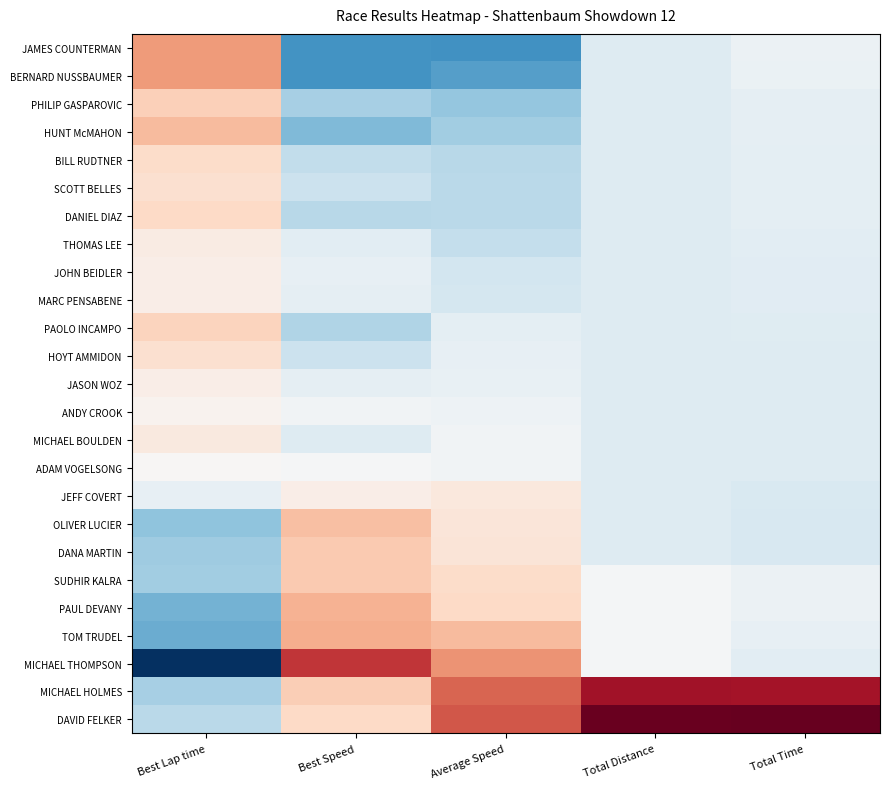

Reading left to right, what are all the values shown in this chart?

JAMES COUNTERMAN: Best Lap time=-1.6	Best Speed=1.6	Average Speed=1.6	Total Distance=0.3	Total Time=0.2
BERNARD NUSSBAUMER: Best Lap time=-1.6	Best Speed=1.6	Average Speed=1.5	Total Distance=0.3	Total Time=0.2
PHILIP GASPAROVIC: Best Lap time=-0.9	Best Speed=0.9	Average Speed=1.0	Total Distance=0.3	Total Time=0.2
HUNT McMAHON: Best Lap time=-1.2	Best Speed=1.2	Average Speed=0.9	Total Distance=0.3	Total Time=0.2
BILL RUDTNER: Best Lap time=-0.7	Best Speed=0.7	Average Speed=0.7	Total Distance=0.3	Total Time=0.3
SCOTT BELLES: Best Lap time=-0.6	Best Speed=0.6	Average Speed=0.7	Total Distance=0.3	Total Time=0.3
DANIEL DIAZ: Best Lap time=-0.7	Best Speed=0.7	Average Speed=0.7	Total Distance=0.3	Total Time=0.3
THOMAS LEE: Best Lap time=-0.3	Best Speed=0.3	Average Speed=0.6	Total Distance=0.3	Total Time=0.3
JOHN BEIDLER: Best Lap time=-0.2	Best Speed=0.2	Average Speed=0.5	Total Distance=0.3	Total Time=0.3
MARC PENSABENE: Best Lap time=-0.3	Best Speed=0.2	Average Speed=0.5	Total Distance=0.3	Total Time=0.3
PAOLO INCAMPO: Best Lap time=-0.8	Best Speed=0.8	Average Speed=0.3	Total Distance=0.3	Total Time=0.3
HOYT AMMIDON: Best Lap time=-0.6	Best Speed=0.6	Average Speed=0.2	Total Distance=0.3	Total Time=0.3
JASON WOZ: Best Lap time=-0.2	Best Speed=0.2	Average Speed=0.2	Total Distance=0.3	Total Time=0.3
ANDY CROOK: Best Lap time=-0.1	Best Speed=0.1	Average Speed=0.1	Total Distance=0.3	Total Time=0.3
MICHAEL BOULDEN: Best Lap time=-0.4	Best Speed=0.3	Average Speed=0.1	Total Distance=0.3	Total Time=0.4
ADAM VOGELSONG: Best Lap time=-0.0	Best Speed=0.0	Average Speed=0.1	Total Distance=0.3	Total Time=0.4
JEFF COVERT: Best Lap time=0.2	Best Speed=-0.2	Average Speed=-0.4	Total Distance=0.3	Total Time=0.4
OLIVER LUCIER: Best Lap time=1.1	Best Speed=-1.1	Average Speed=-0.5	Total Distance=0.3	Total Time=0.4
DANA MARTIN: Best Lap time=1.0	Best Speed=-1.0	Average Speed=-0.5	Total Distance=0.3	Total Time=0.4
SUDHIR KALRA: Best Lap time=0.9	Best Speed=-1.0	Average Speed=-0.7	Total Distance=0.1	Total Time=0.2
PAUL DEVANY: Best Lap time=1.3	Best Speed=-1.3	Average Speed=-0.7	Total Distance=0.1	Total Time=0.2
TOM TRUDEL: Best Lap time=1.3	Best Speed=-1.3	Average Speed=-1.2	Total Distance=0.1	Total Time=0.2
MICHAEL THOMPSON: Best Lap time=2.7	Best Speed=-2.6	Average Speed=-1.6	Total Distance=0.1	Total Time=0.3
MICHAEL HOLMES: Best Lap time=0.9	Best Speed=-0.9	Average Speed=-2.1	Total Distance=-3.1	Total Time=-3.1
DAVID FELKER: Best Lap time=0.7	Best Speed=-0.7	Average Speed=-2.3	Total Distance=-3.6	Total Time=-3.7